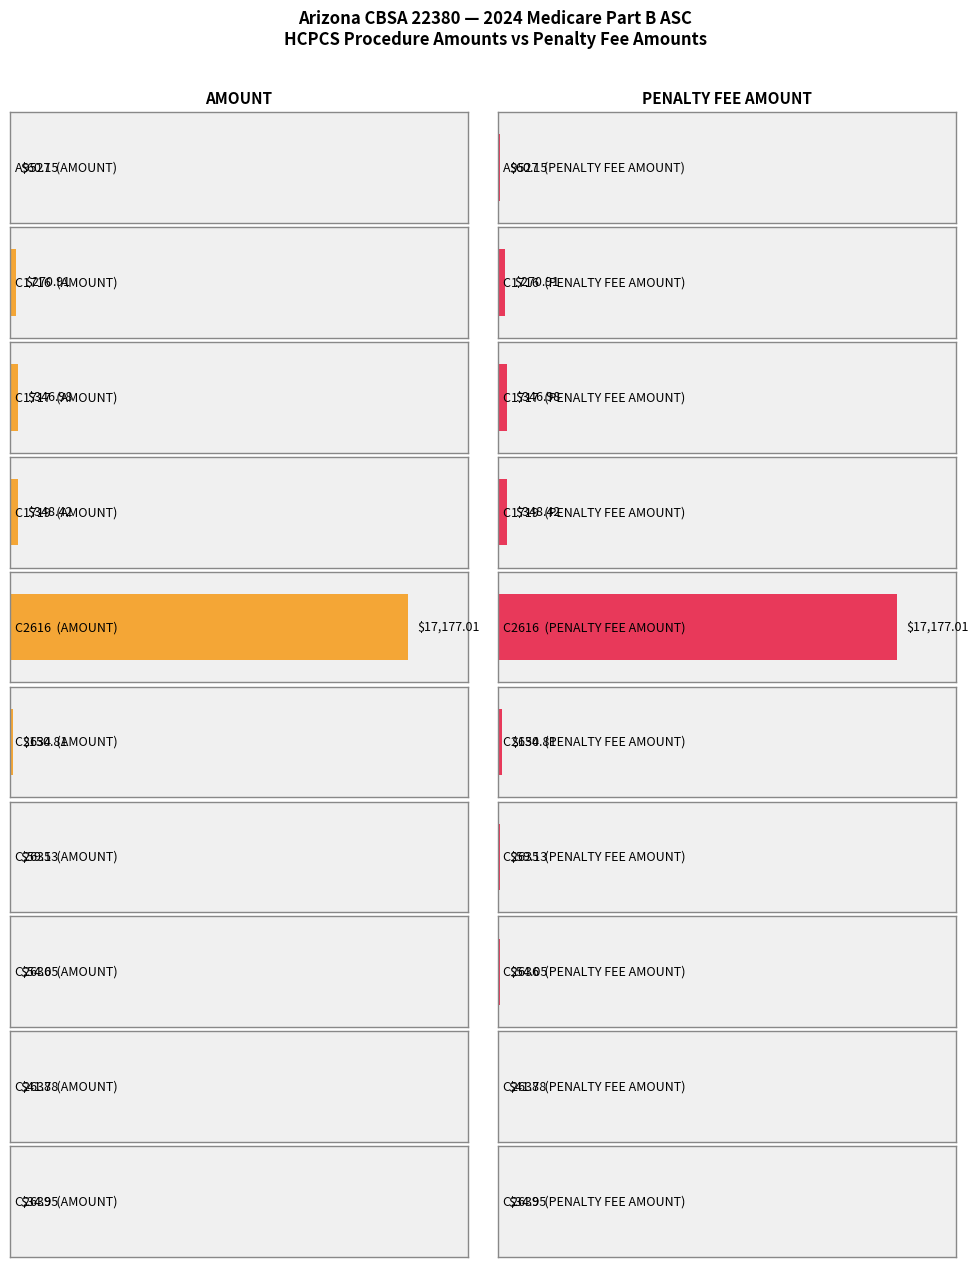

Between C2616 and C2636, which series saw the biggest shift?

AMOUNT